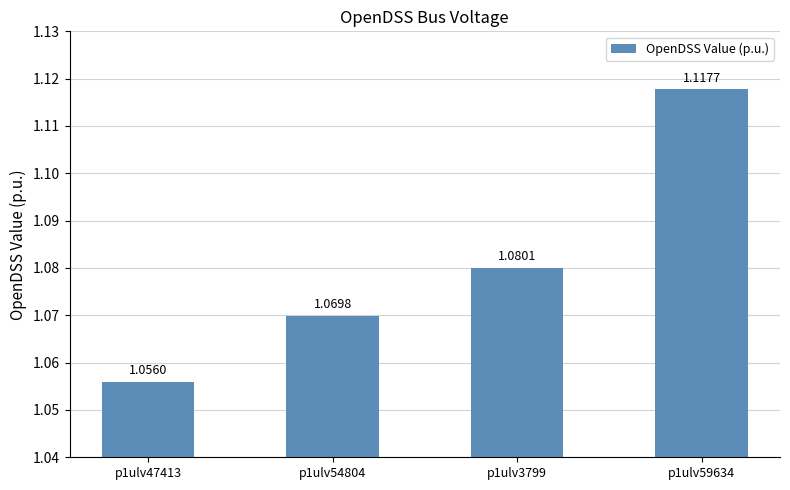

List the labels in order of value, largest first.

p1ulv59634, p1ulv3799, p1ulv54804, p1ulv47413